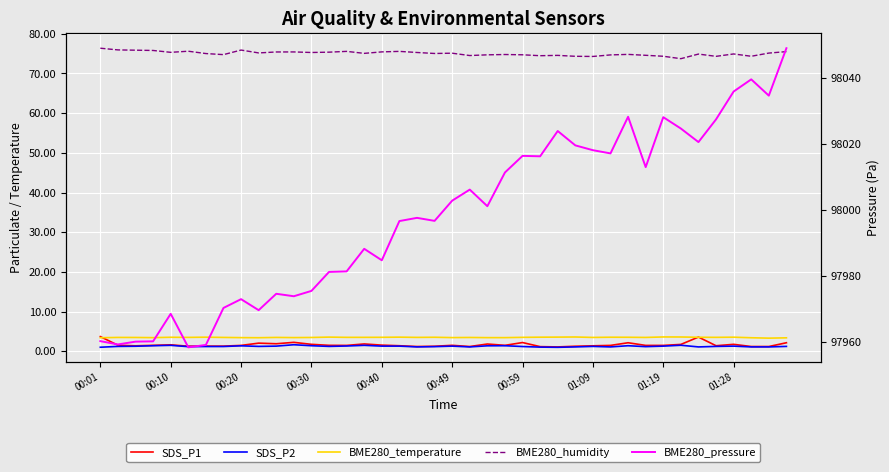

Is it true that SDS_P1 equals 1.5 at 00:30?

True